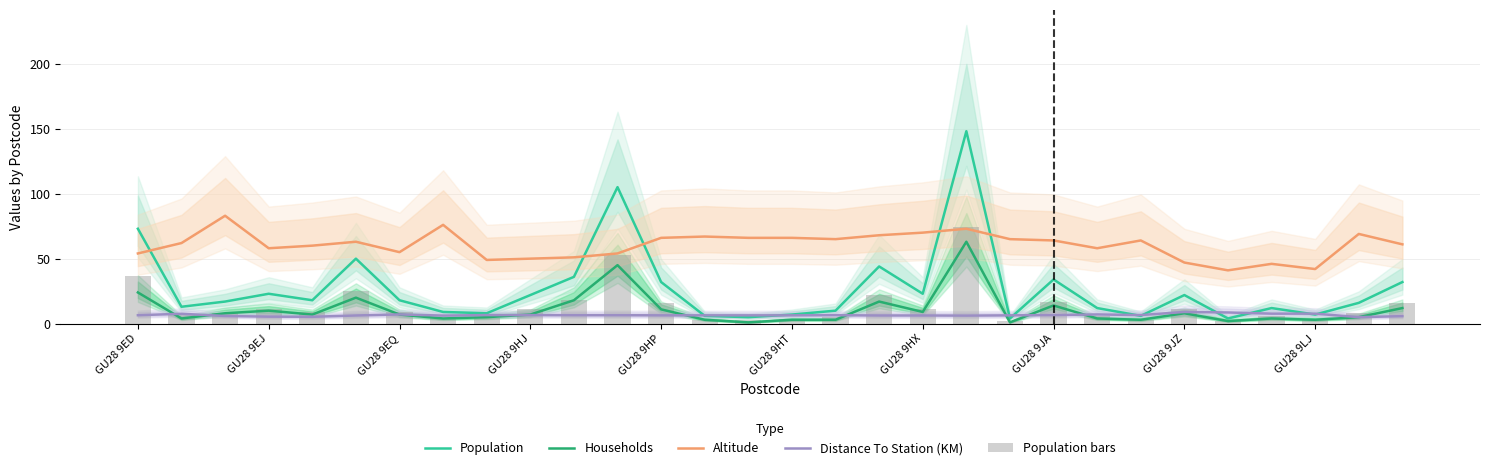

What is the difference between the maximum and minimum values in the Distance To Station (KM) series?

4.0